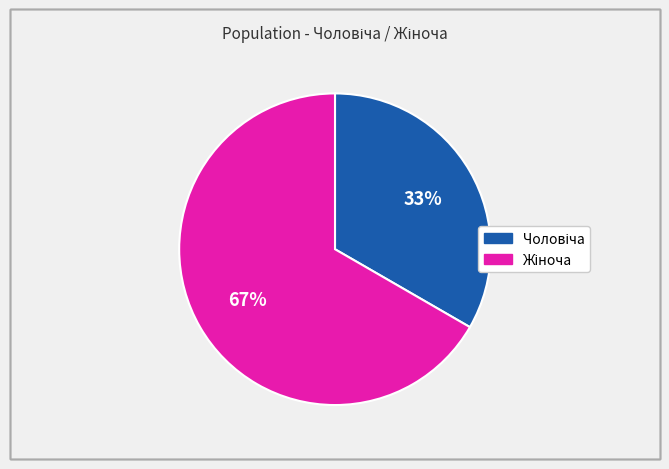

To the nearest percent, what is the average slice percentage?

50%